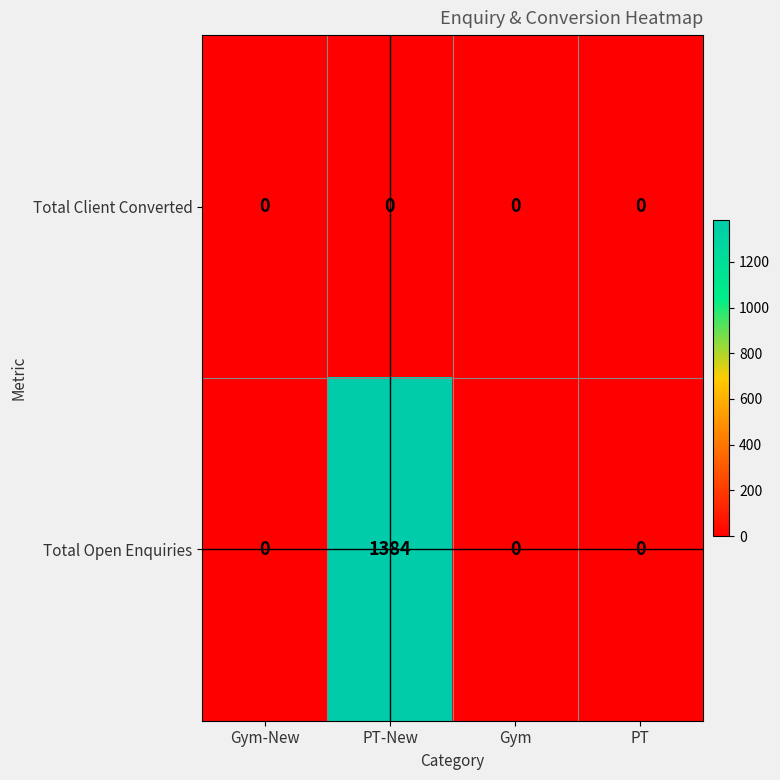

The Total Open Enquiries series shows 0 at PT. True or false?

True